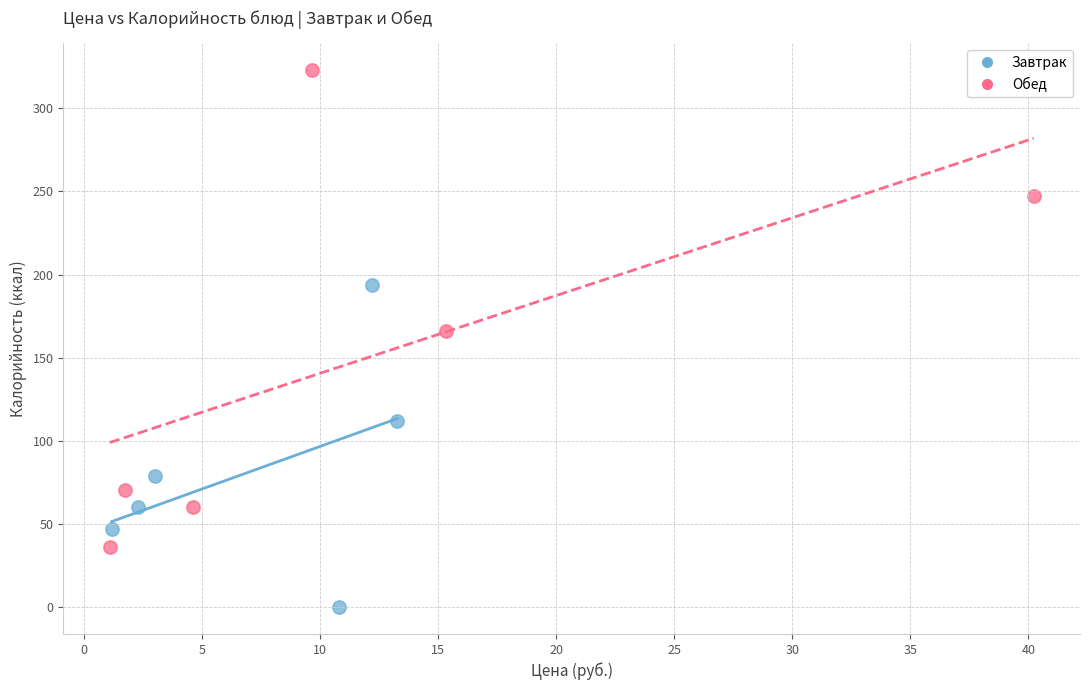

Which series reaches the maximum Y coordinate?

Обед